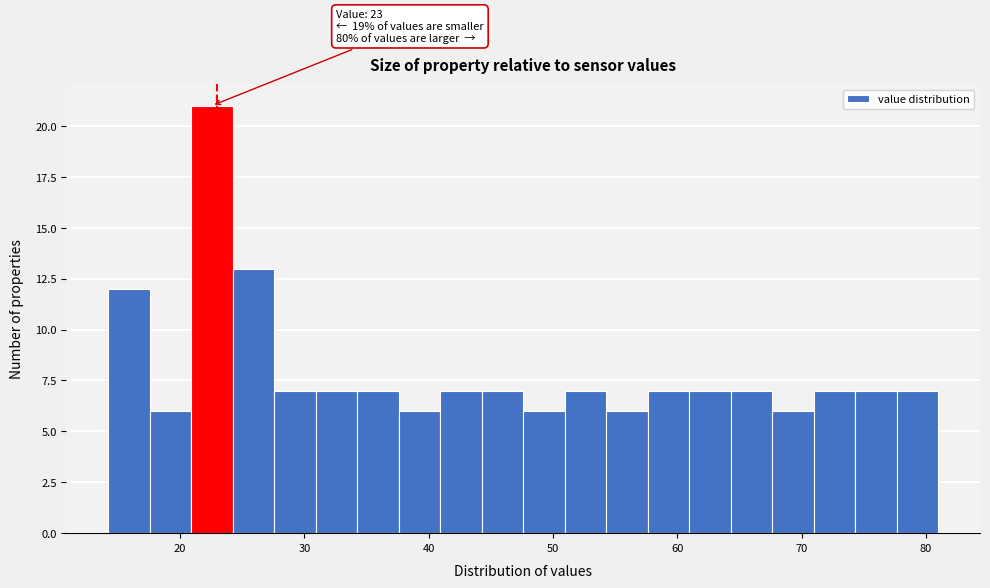

Around what value on the x-axis is the tallest bar? Give the approximate position of its centre, as read against the axis.

23